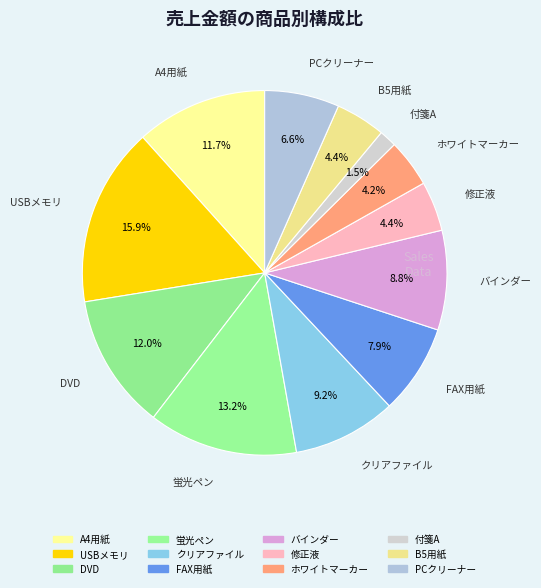

How many segments does this pie chart have?

12